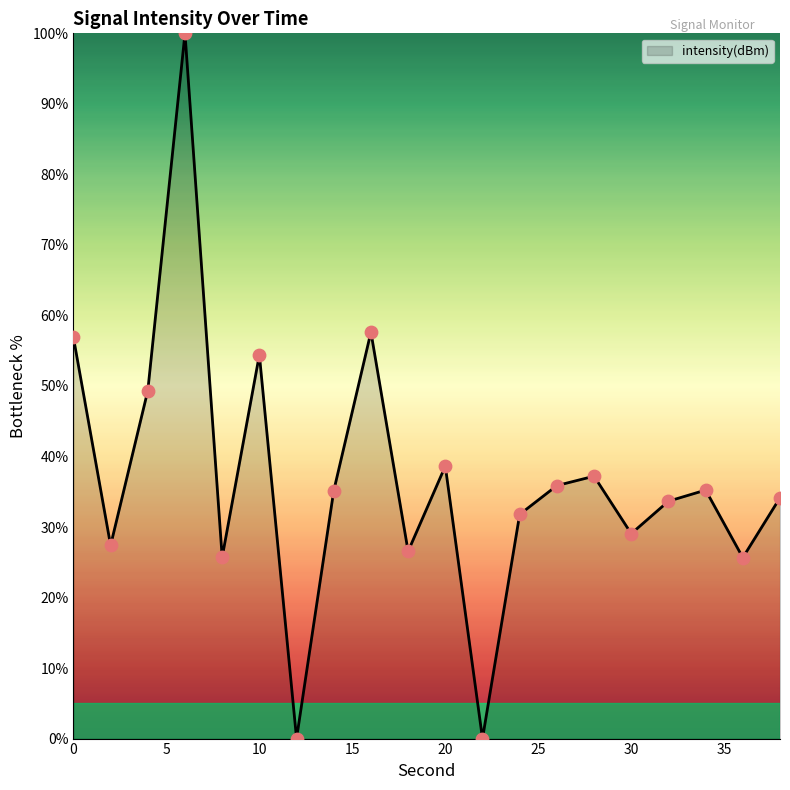

What is the greatest value displayed?

100.0